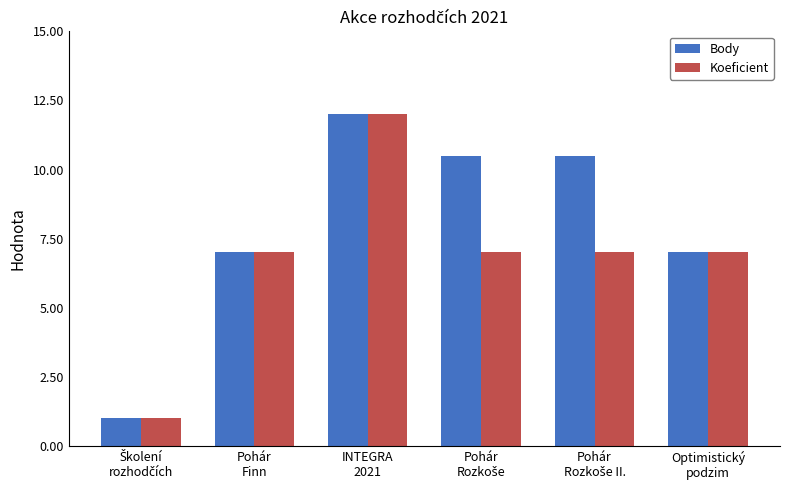

Are the bars grouped side by side (vs. stacked)?

Yes